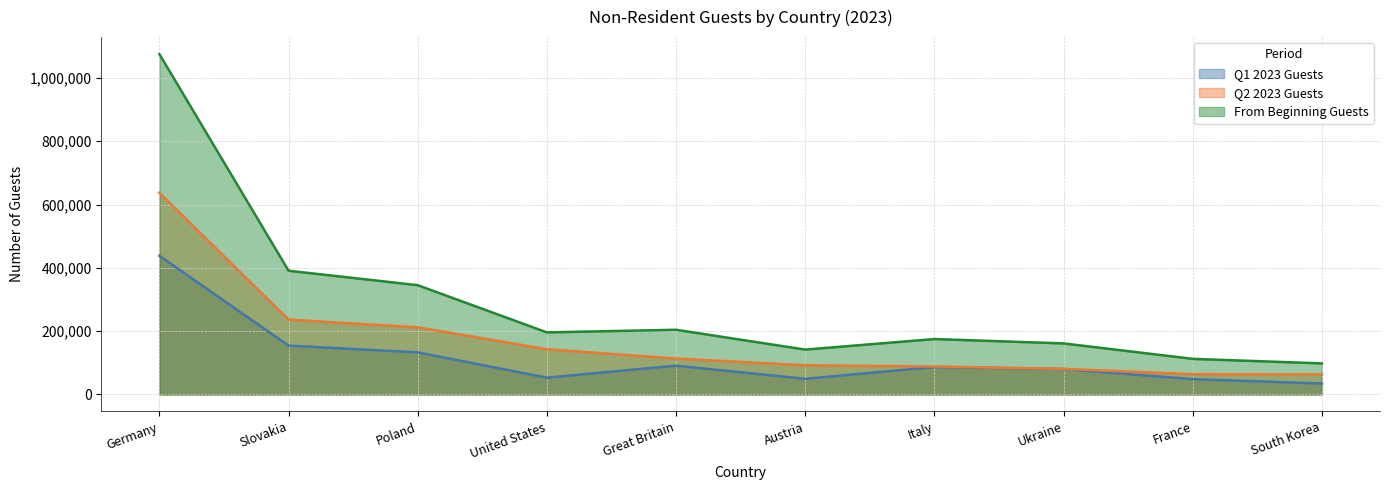

Reading left to right, transcribe all the data shown in this chart.

Q1 2023 Guests: 438199	154358	133078	53187	90943	49492	86684	80382	48528	34508
Q2 2023 Guests: 637092	236633	212162	142945	113487	92286	88443	80946	64016	63674
From Beginning Guests: 1075291	390991	345240	196132	204430	141778	175127	161328	112544	98182